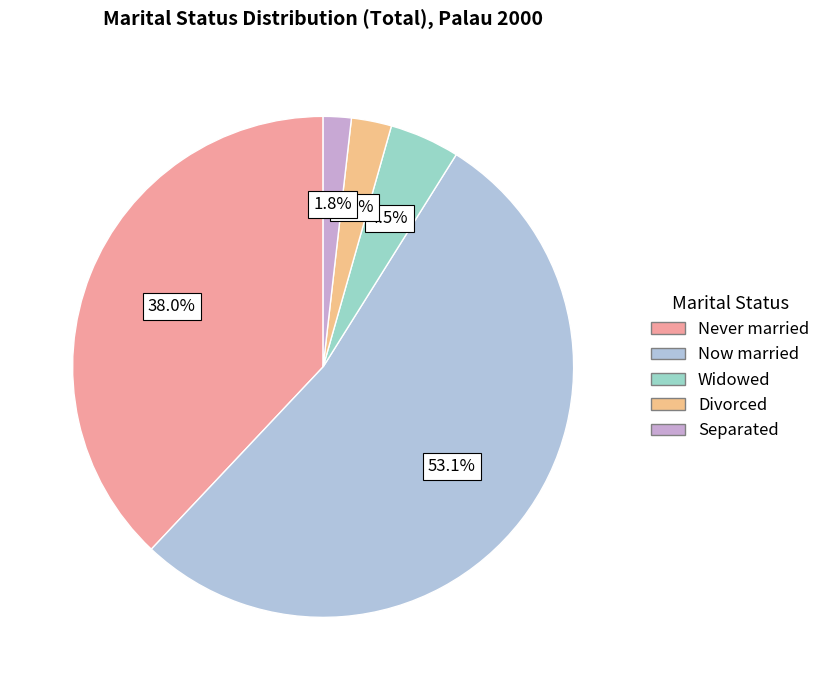

The Divorced slice represents 3% of the pie. True or false?

True